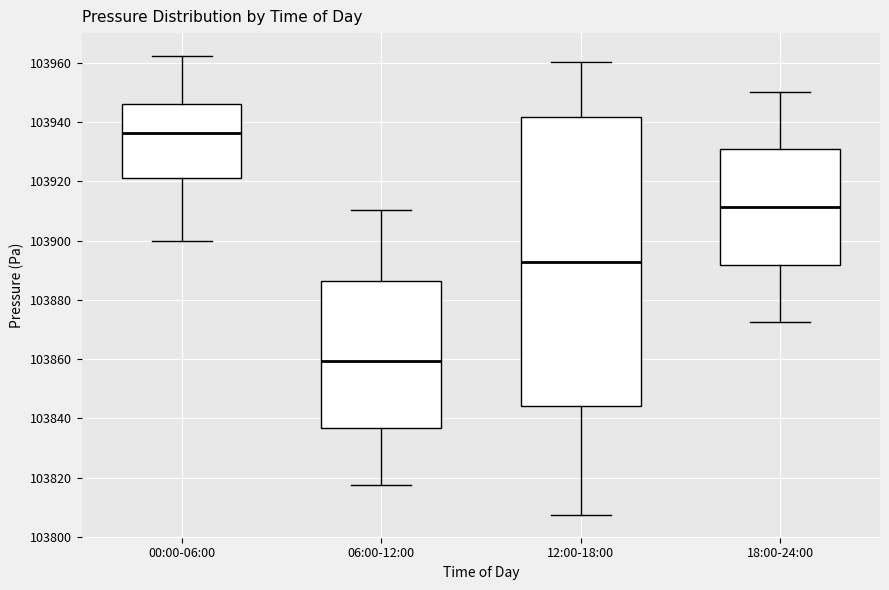

Where is the upper edge of the box for 18:00-24:00 on the y-axis? The values are not printed on the chart, so give them approximately, as read against the axis.

103930